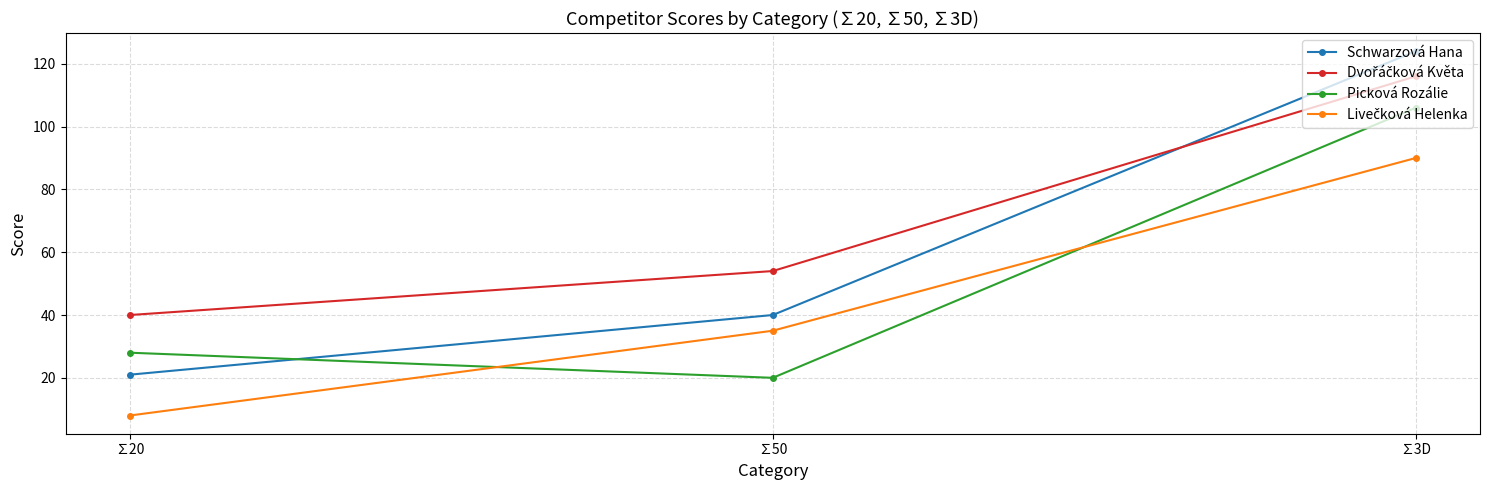

Which category has the lowest value across all series?

∑20